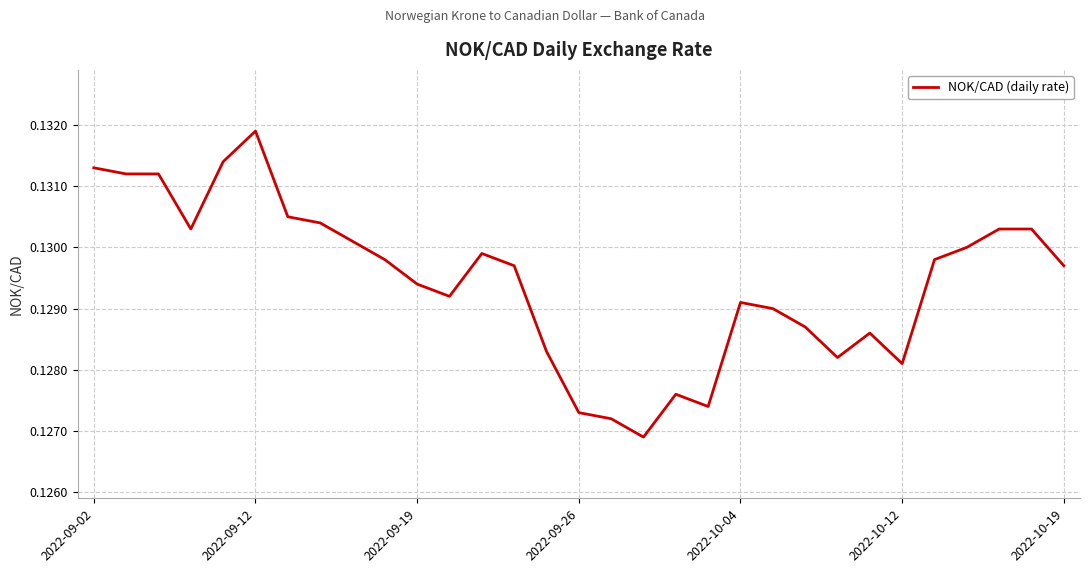

Which category has the highest value across all series?

2022-09-12